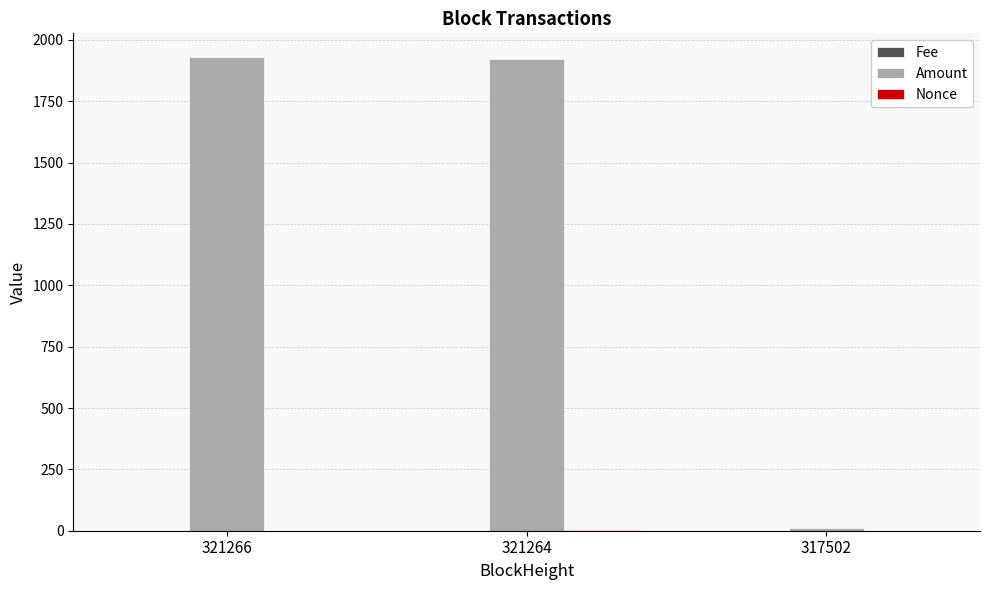

What is the maximum value shown in the chart?

1930.4